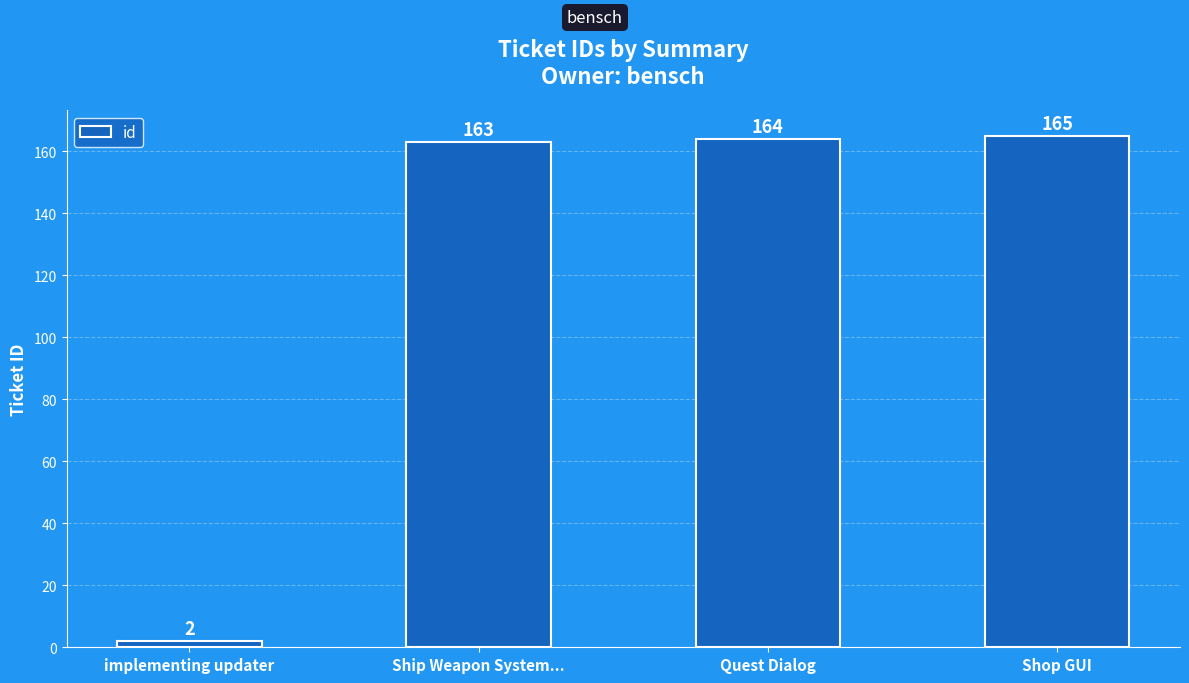

How many data points are less than 164?

2